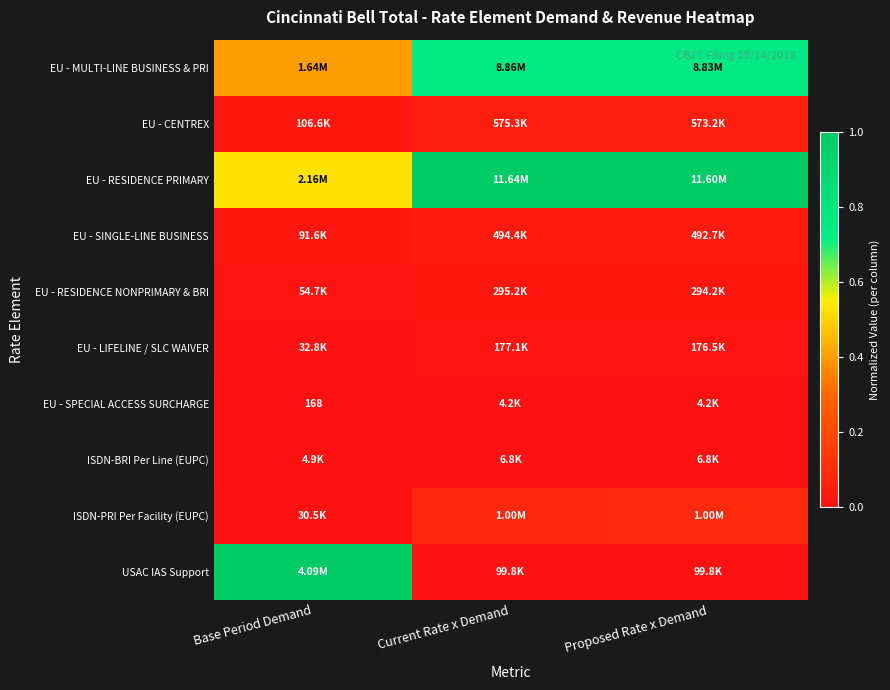

Between Proposed Rate x Demand and Base Period Demand, which is larger?

Proposed Rate x Demand